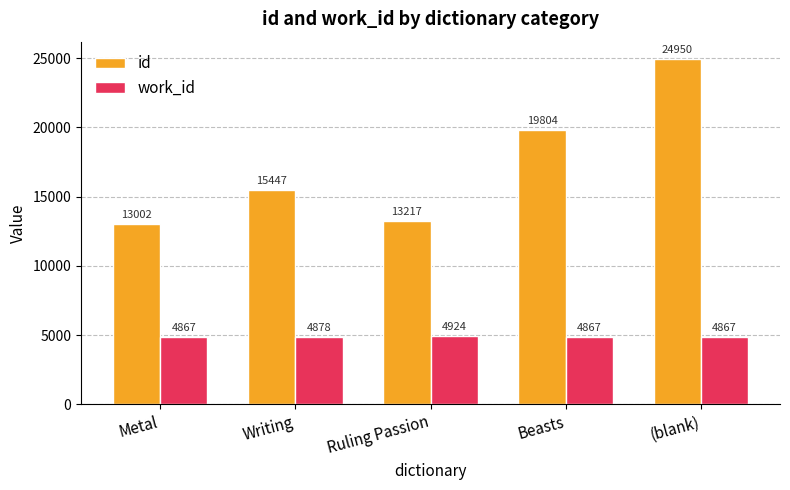

True or false: id has a value of 13002.5 at Metal.

True